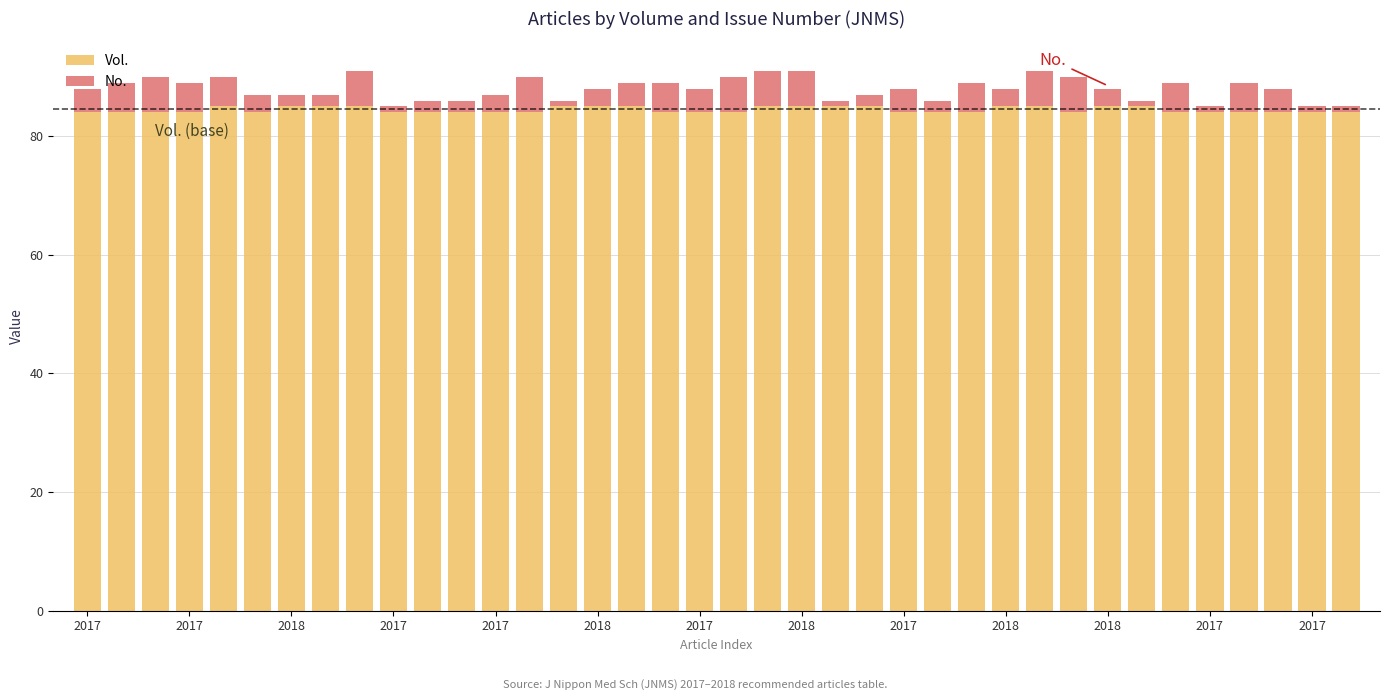

What is the minimum value for Vol.?

84